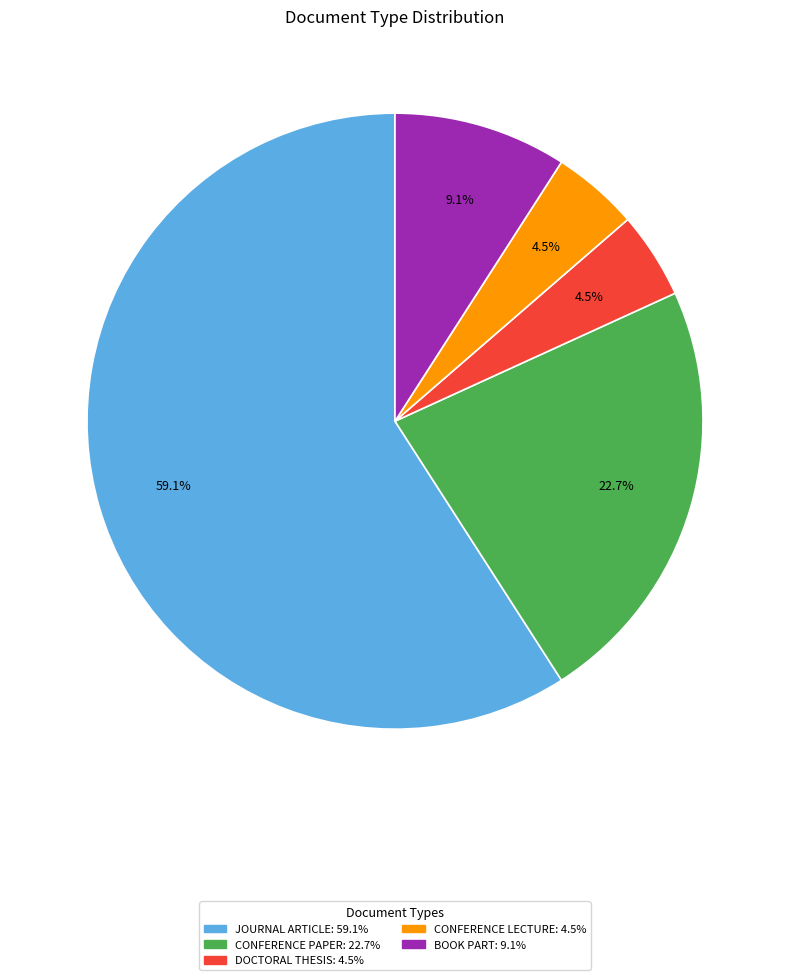

Does any single category account for the majority?

Yes